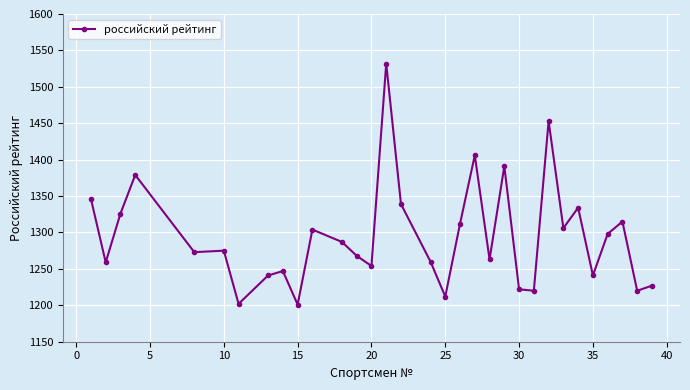

True or false: the data has more than 1 interior local peaks.

True